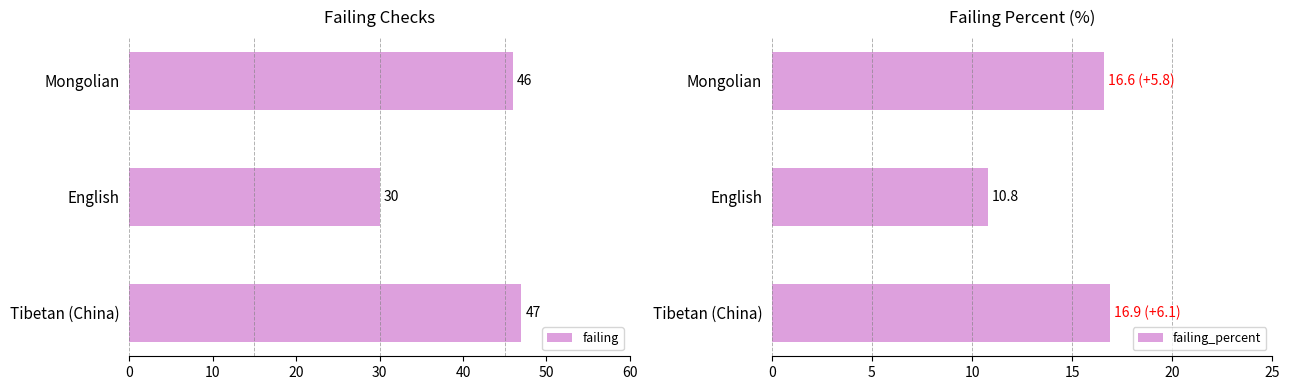

At which label is failing closest to 38?

English